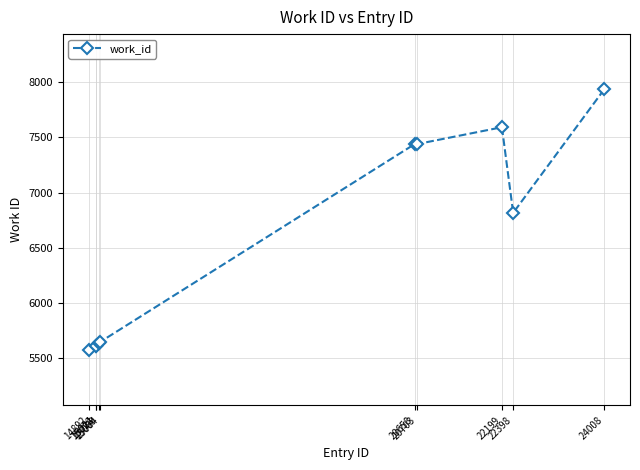

What is the difference between the maximum and second lowest values?

2320